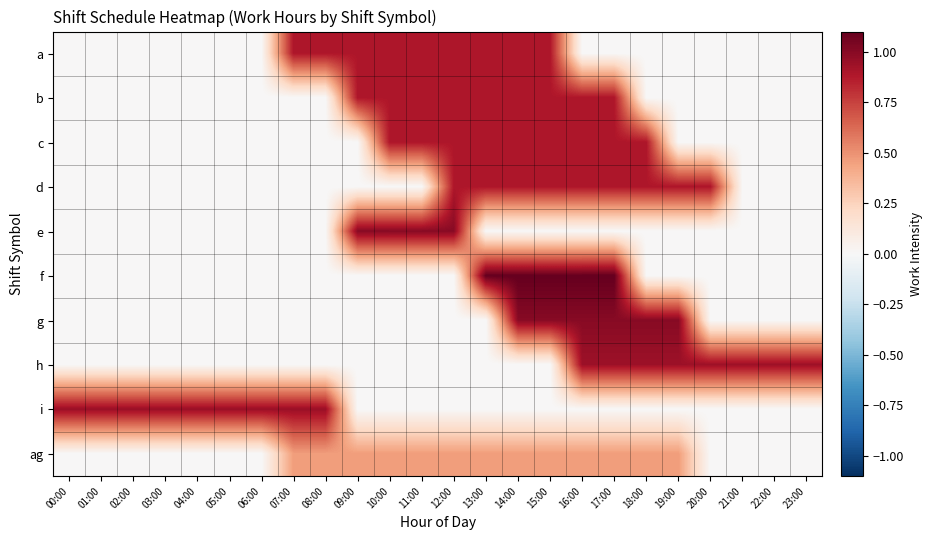

At how many categories does at least one series exceed 0?

24